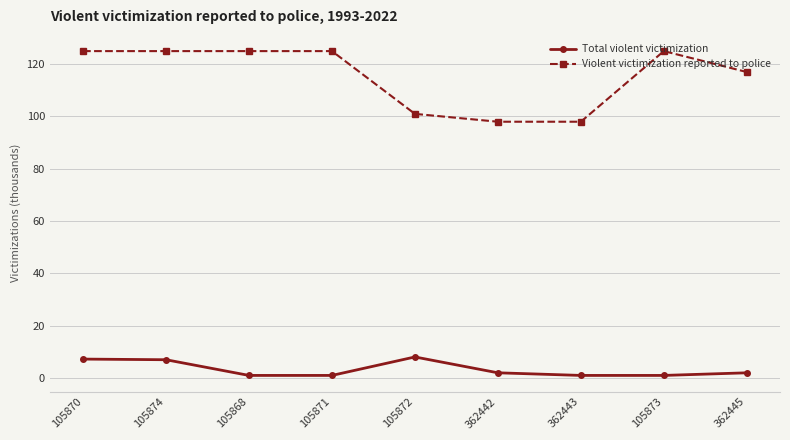

What position from the right is 362442?

4